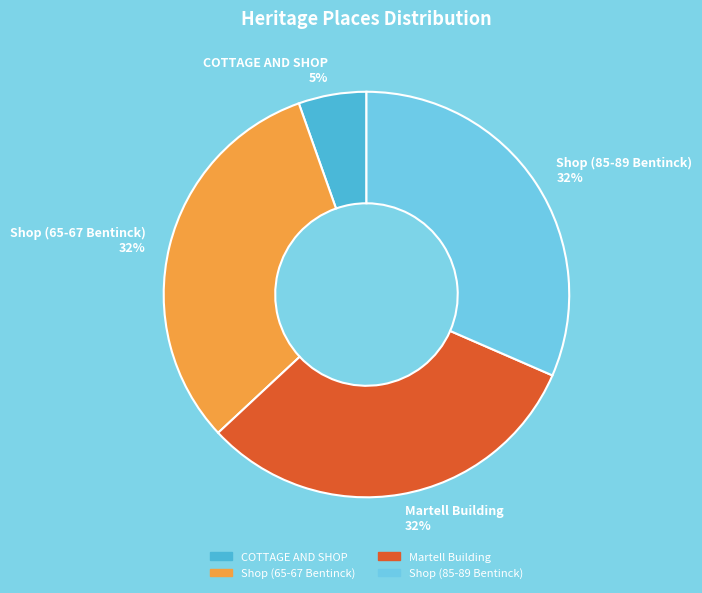

Between COTTAGE AND SHOP and Martell Building, which is larger?

Martell Building